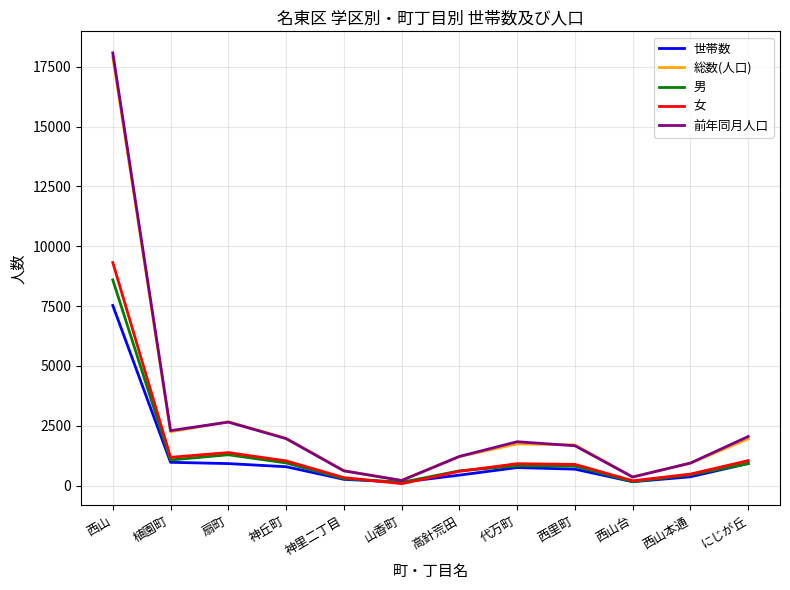

Read the 総数(人口) value at 神丘町.

1978